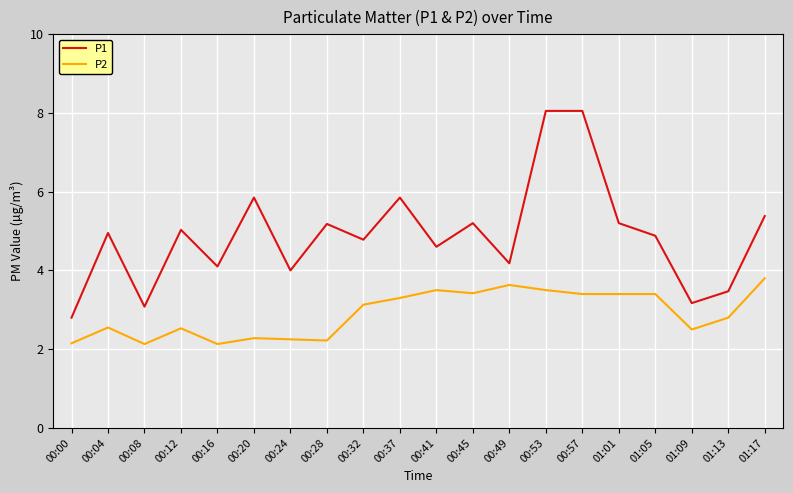

True or false: P2 and P1 intersect in this chart.

False